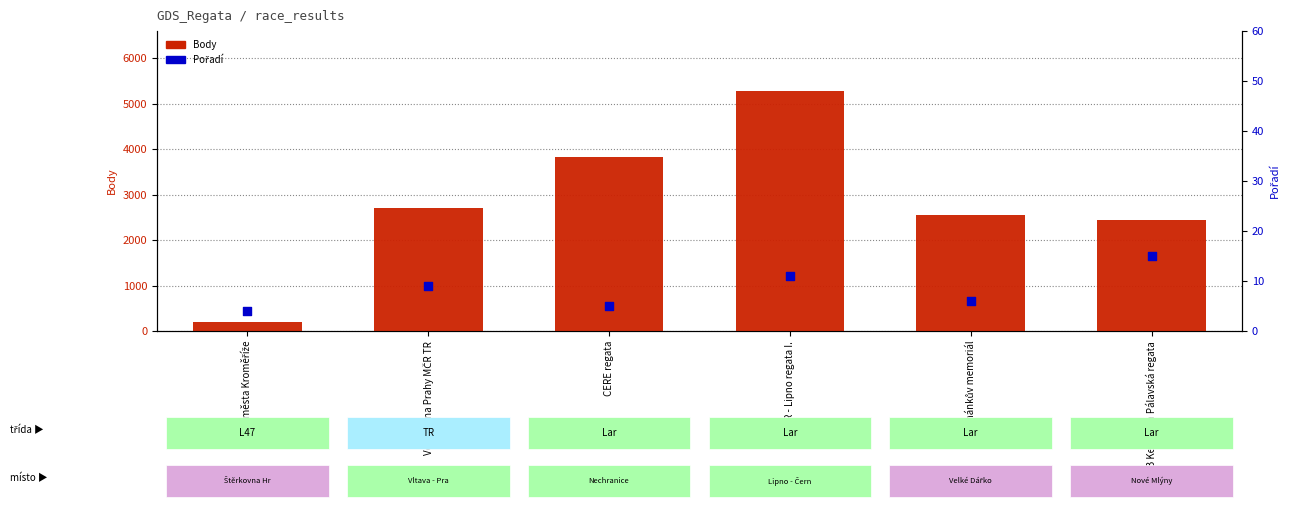

What is the total value across all series at Šilhánkův memoriál?

2556